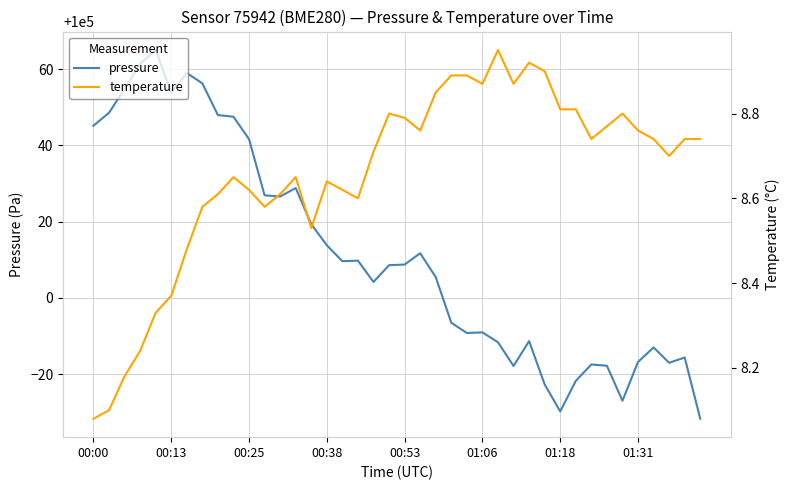

True or false: pressure has a value of 48098.7 at 00:25.

False